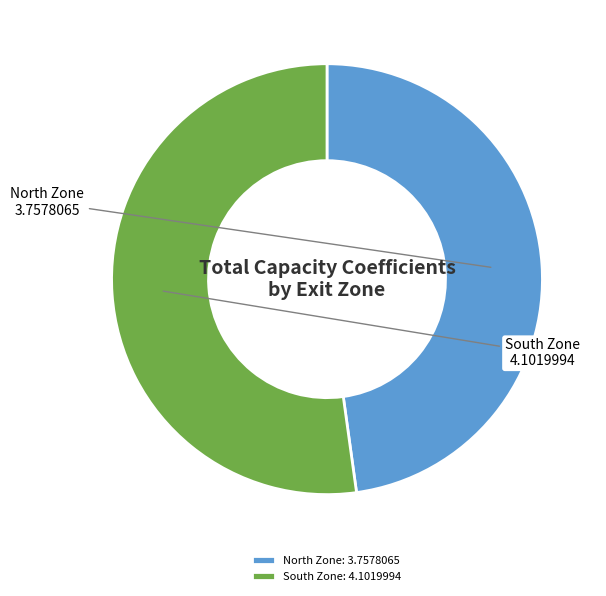

Is there a majority slice in this chart?

Yes